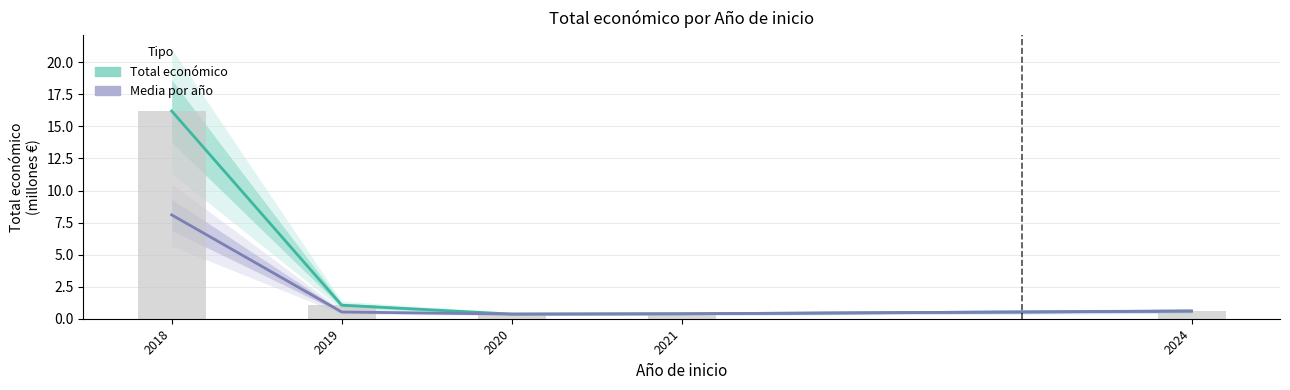

Rank the series by their maximum value, from highest to lowest.

Total económico, Media por año